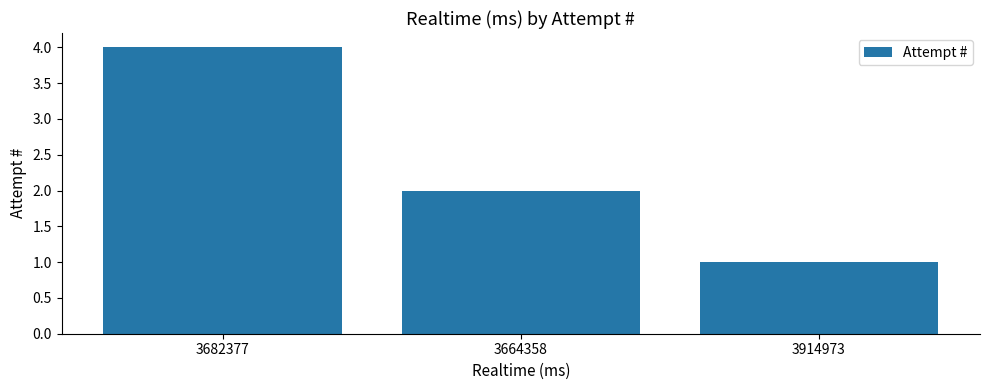

What position from the right is 3664358?

2